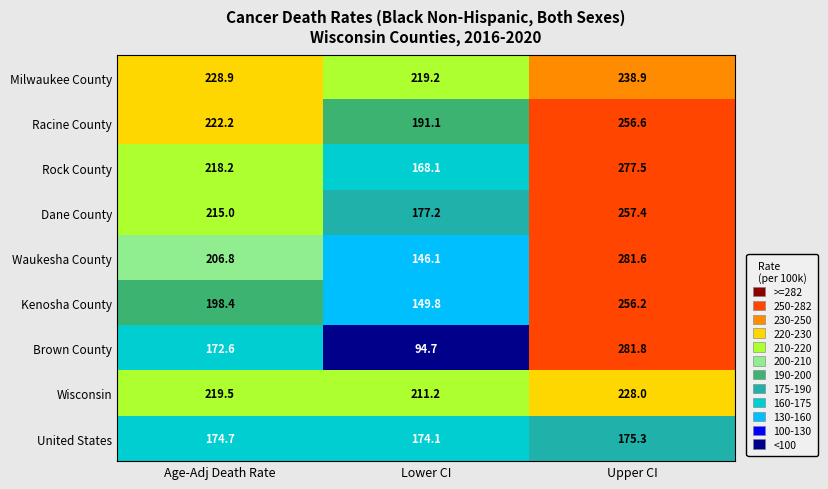

Reading left to right, list all the values displayed in this chart.

Milwaukee County: 228.9	219.2	238.9
Racine County: 222.2	191.1	256.6
Rock County: 218.2	168.1	277.5
Dane County: 215.0	177.2	257.4
Waukesha County: 206.8	146.1	281.6
Kenosha County: 198.4	149.8	256.2
Brown County: 172.6	94.7	281.8
Wisconsin: 219.5	211.2	228.0
United States: 174.7	174.1	175.3